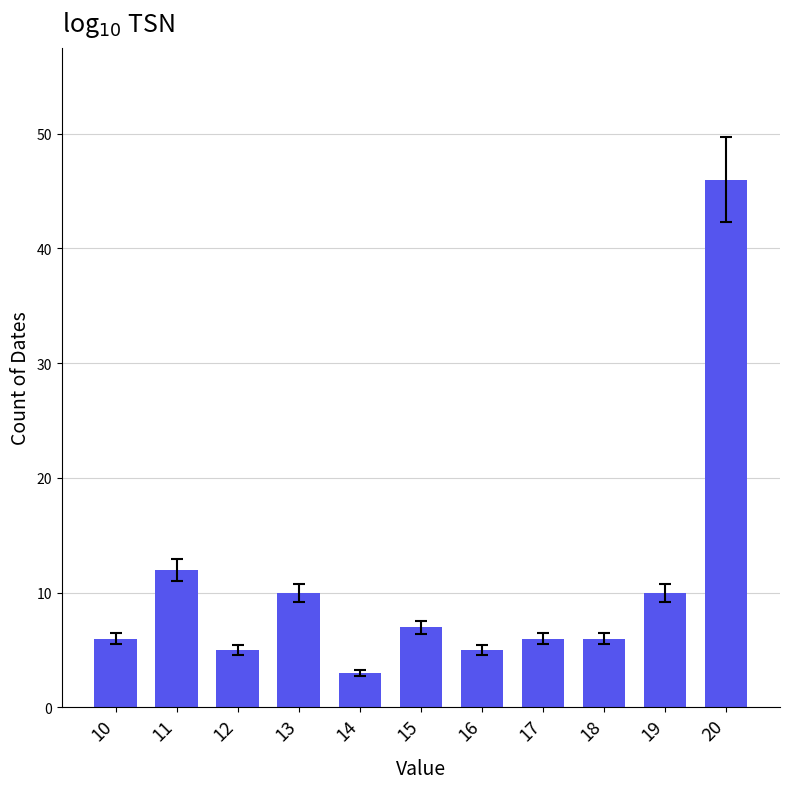

Reading left to right, what are all the values shown in this chart?

10=6	11=12	12=5	13=10	14=3	15=7	16=5	17=6	18=6	19=10	20=46